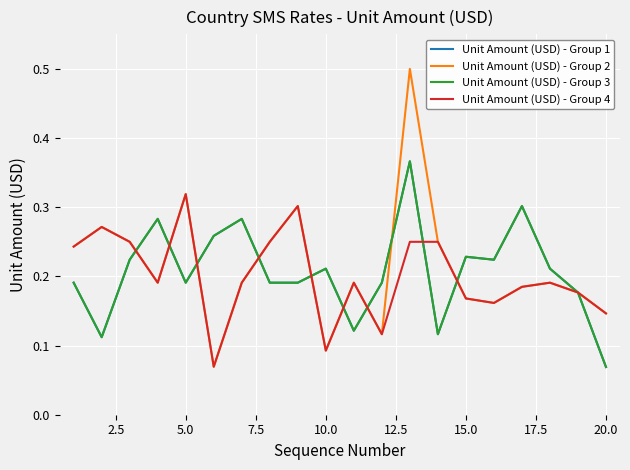

Reading left to right, transcribe all the data shown in this chart.

Unit Amount (USD) - Group 1: 0.2	0.1	0.2	0.3	0.2	0.3	0.3	0.2	0.2	0.2	0.1	0.2	0.4	0.1	0.2	0.2	0.3	0.2	0.2	0.1
Unit Amount (USD) - Group 2: 0.2	0.3	0.2	0.2	0.3	0.1	0.2	0.2	0.3	0.1	0.2	0.1	0.5	0.2	0.2	0.2	0.2	0.2	0.2	0.1
Unit Amount (USD) - Group 3: 0.2	0.1	0.2	0.3	0.2	0.3	0.3	0.2	0.2	0.2	0.1	0.2	0.4	0.1	0.2	0.2	0.3	0.2	0.2	0.1
Unit Amount (USD) - Group 4: 0.2	0.3	0.2	0.2	0.3	0.1	0.2	0.2	0.3	0.1	0.2	0.1	0.2	0.2	0.2	0.2	0.2	0.2	0.2	0.1